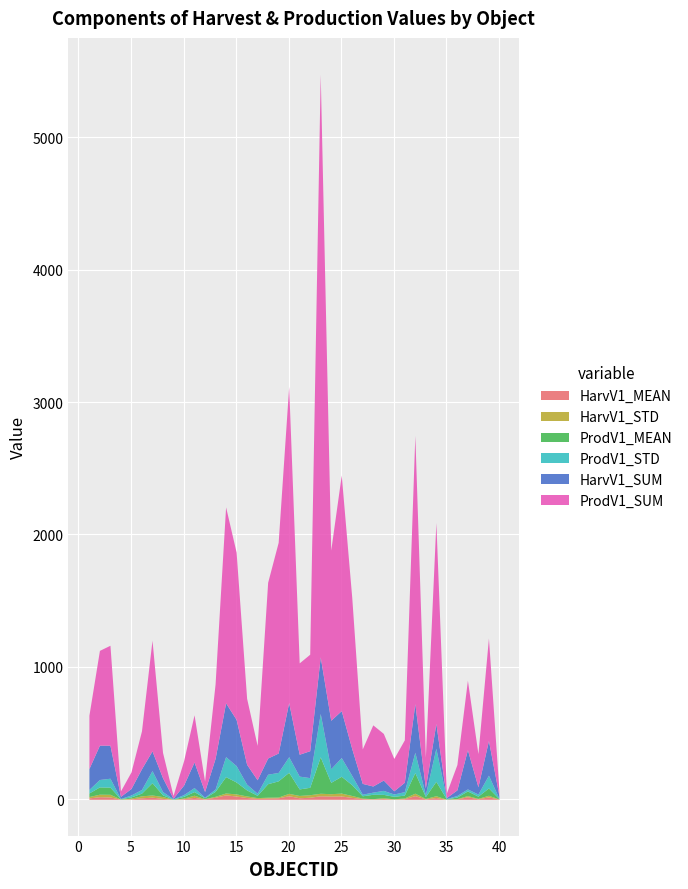

At which label does HarvV1_SUM reach its peak?

23